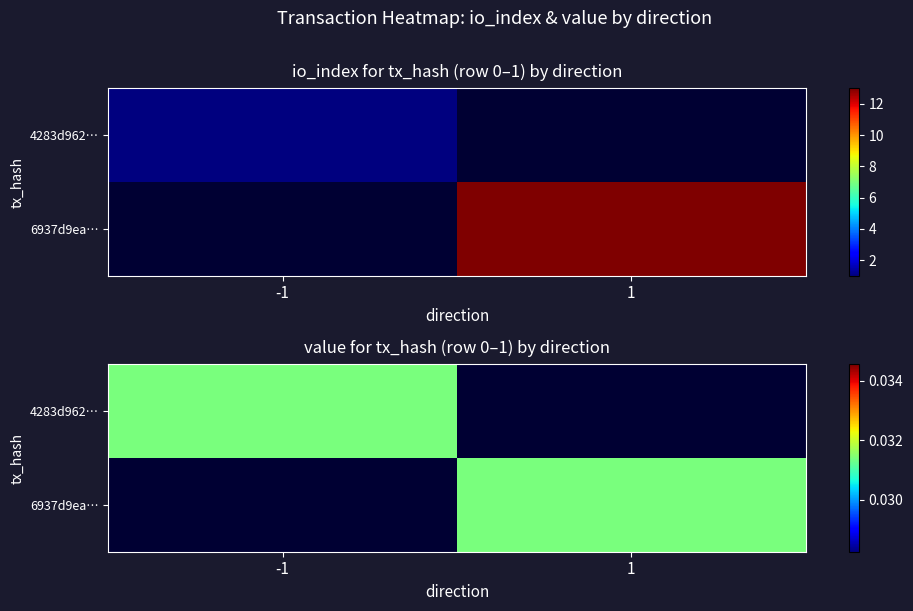

At which category is the sum across all series the highest?

1